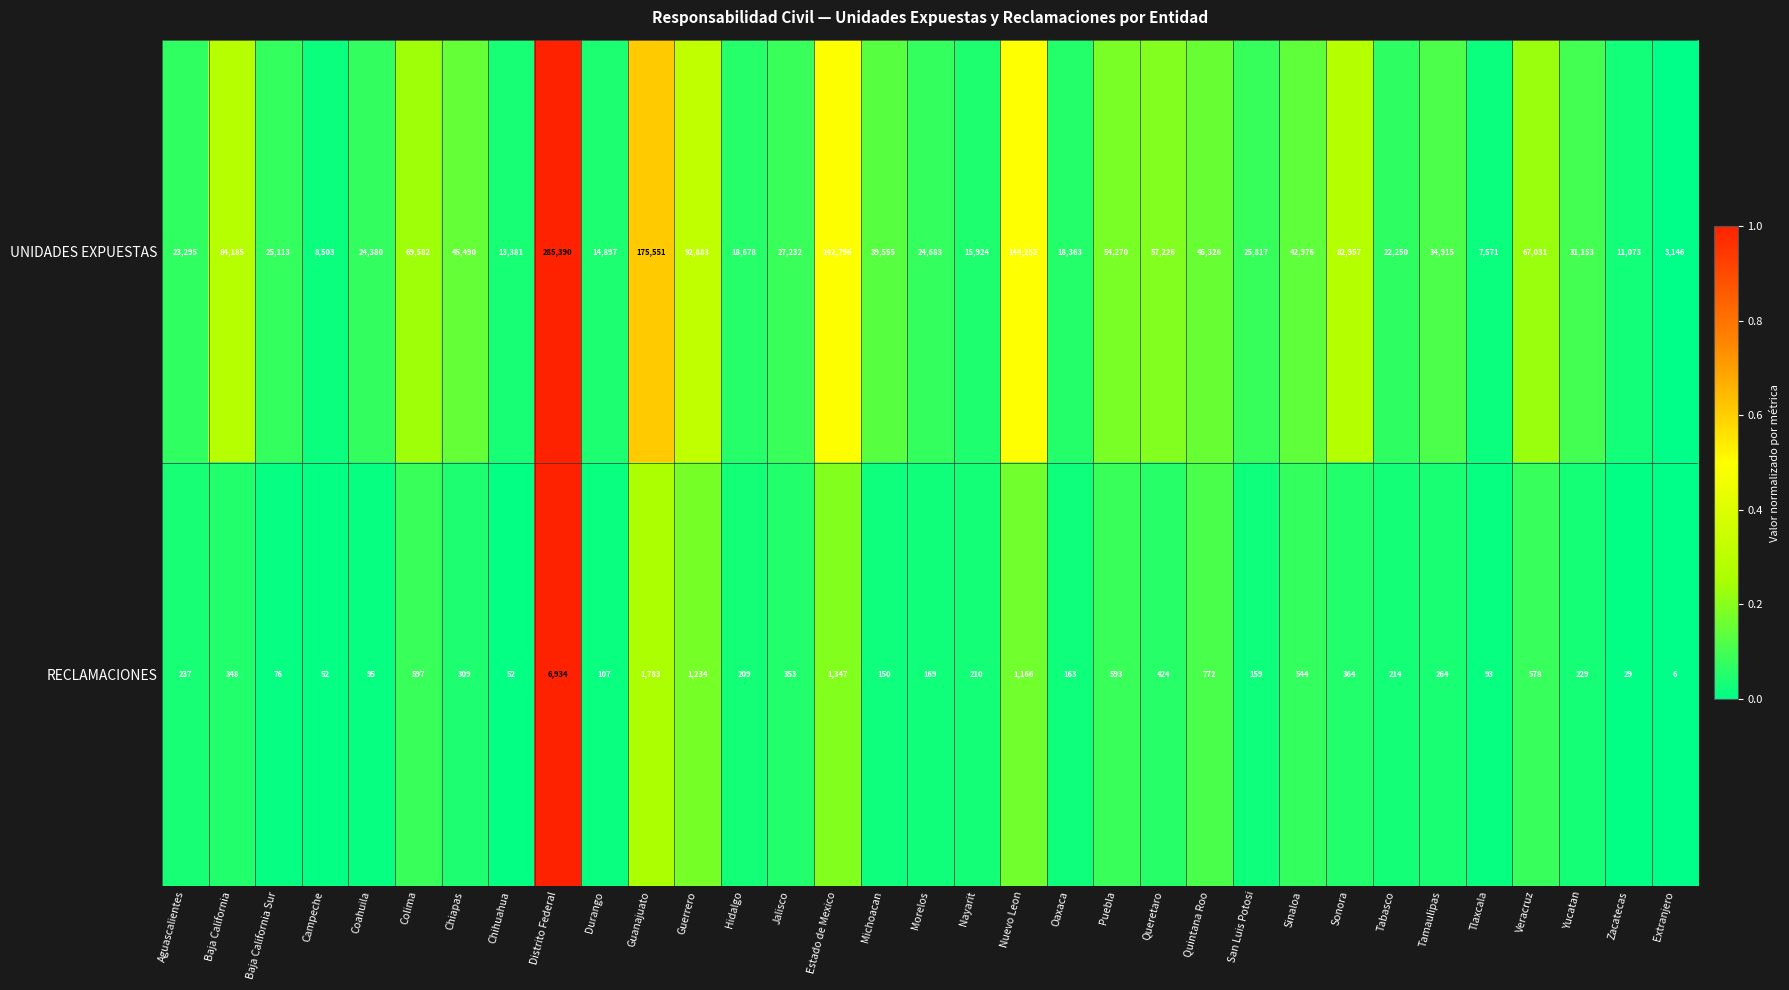

At Guerrero, list the series in order from largest to smallest.

UNIDADES EXPUESTAS, RECLAMACIONES